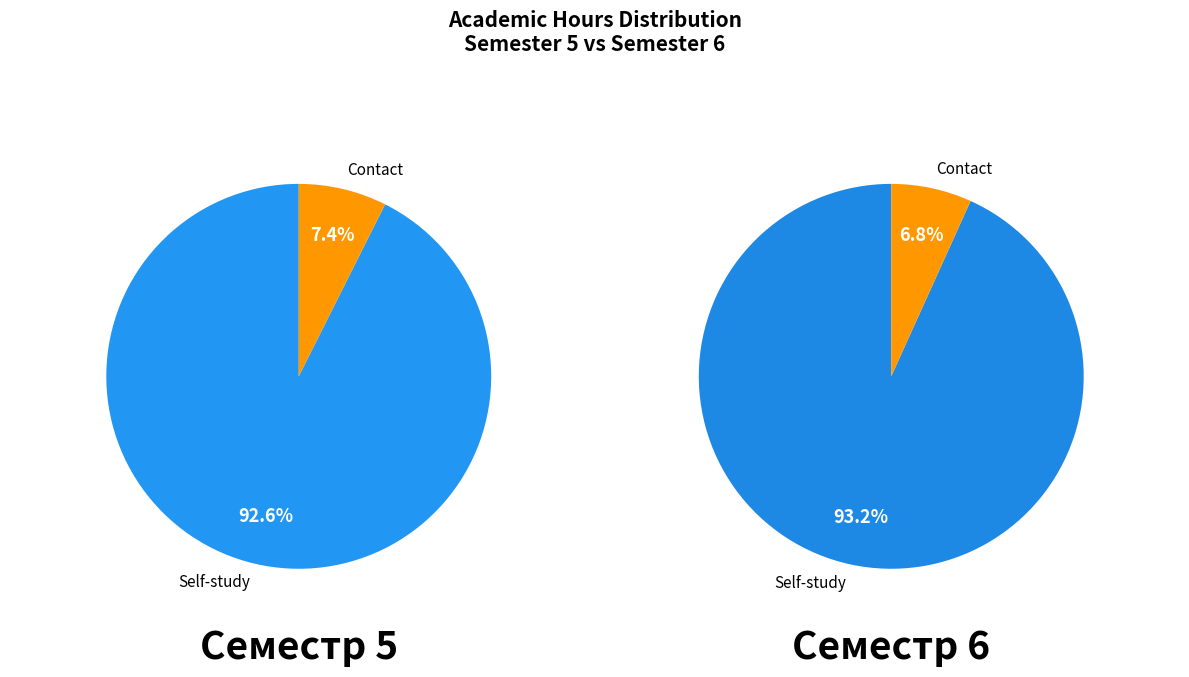

Which series has the widest spread of values?

Семестр 6